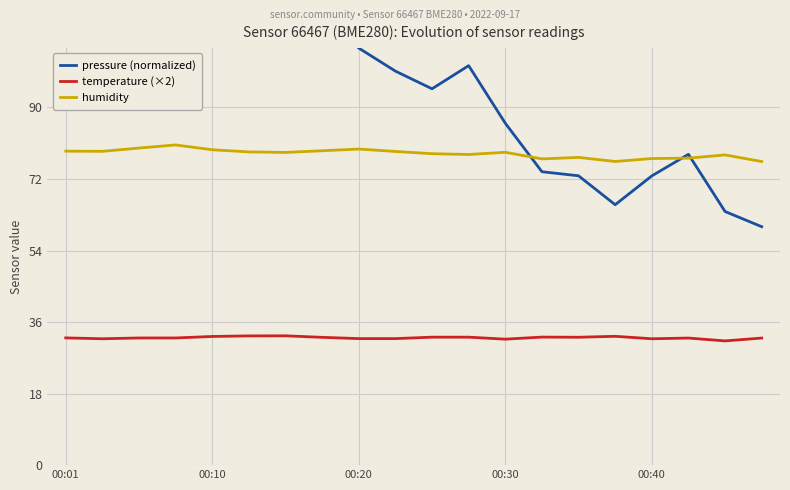

In humidity, how many points are lower than both neighbors (excluding endpoints)?

5